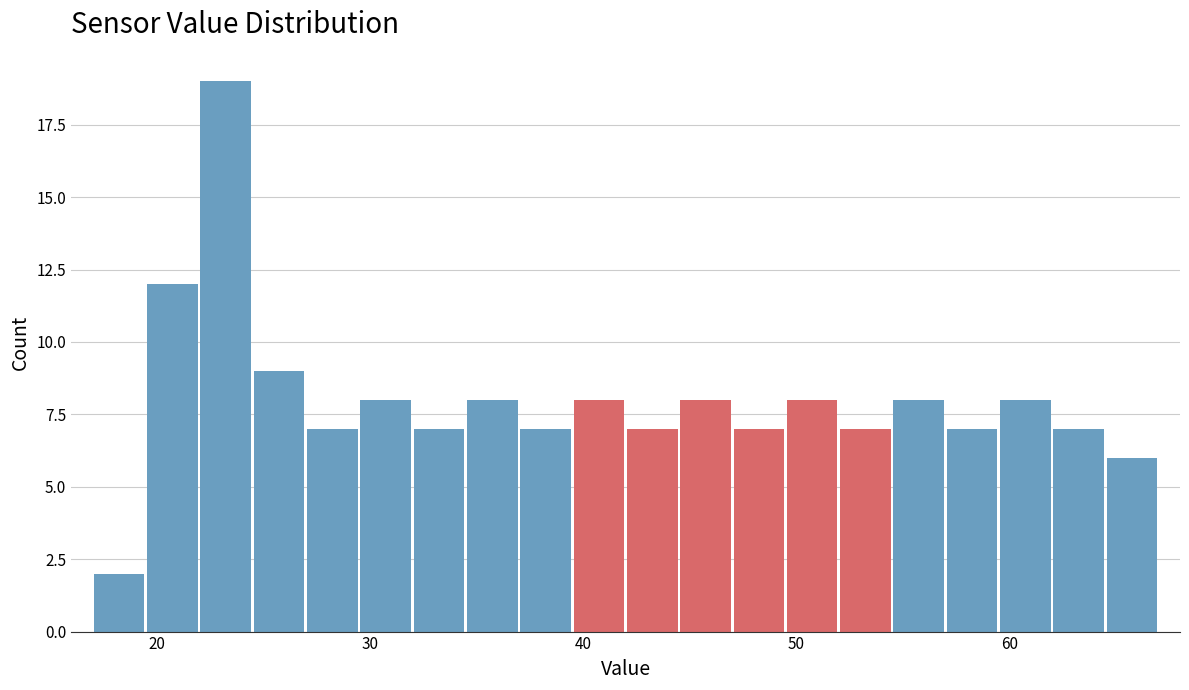

Read against the x-axis, roughly where is the centre of the tallest bar?

23